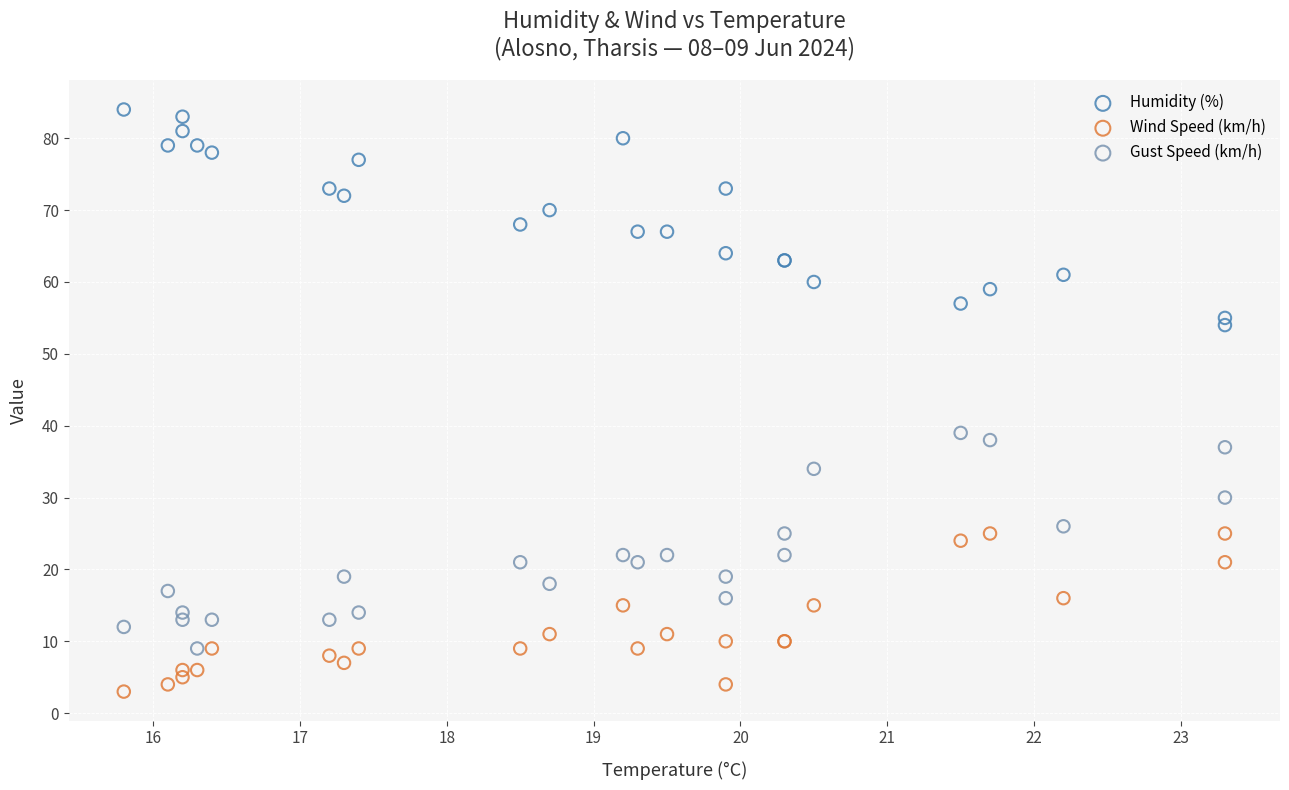

Which series reaches the minimum Y coordinate?

Wind Speed (km/h)